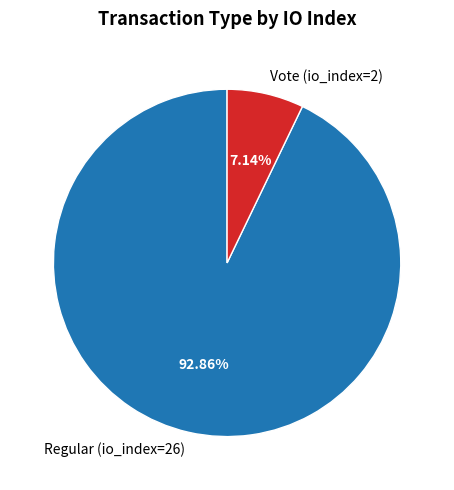

How many segments does this pie chart have?

2